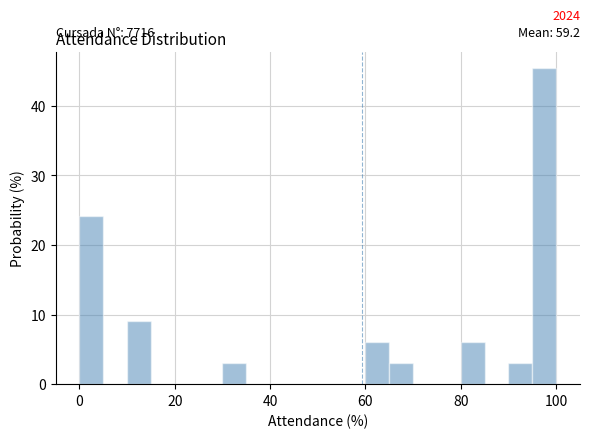

Read against the x-axis, roughly where is the centre of the tallest bar?

98